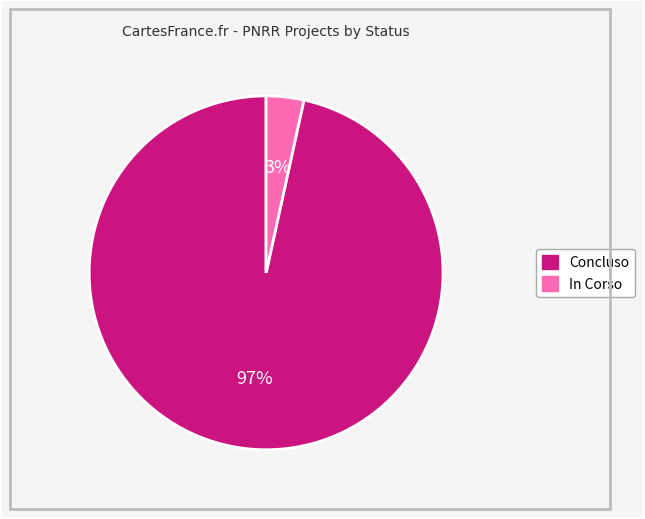

How many segments does this pie chart have?

2